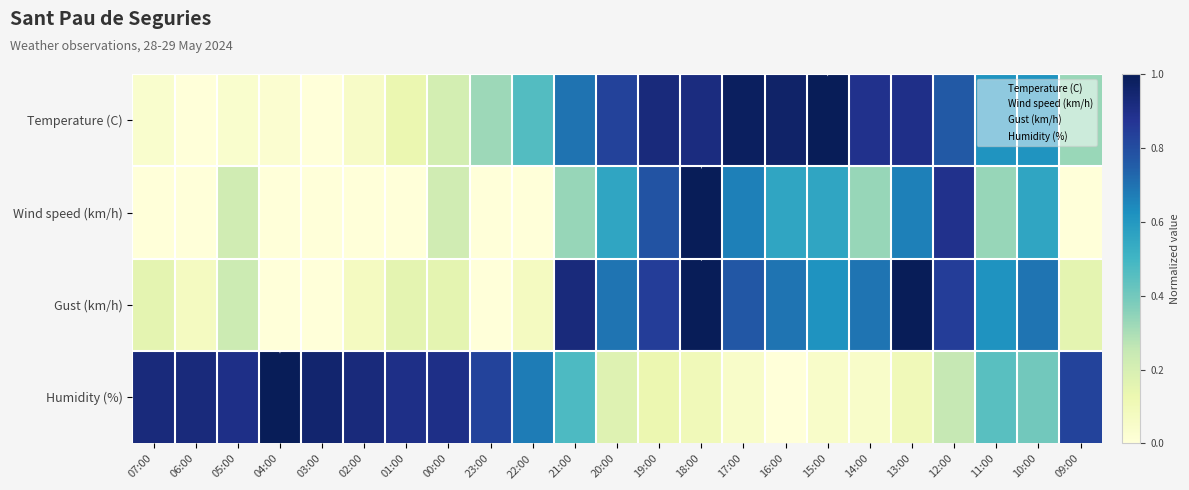

At which category is the sum across all series the highest?

18:00